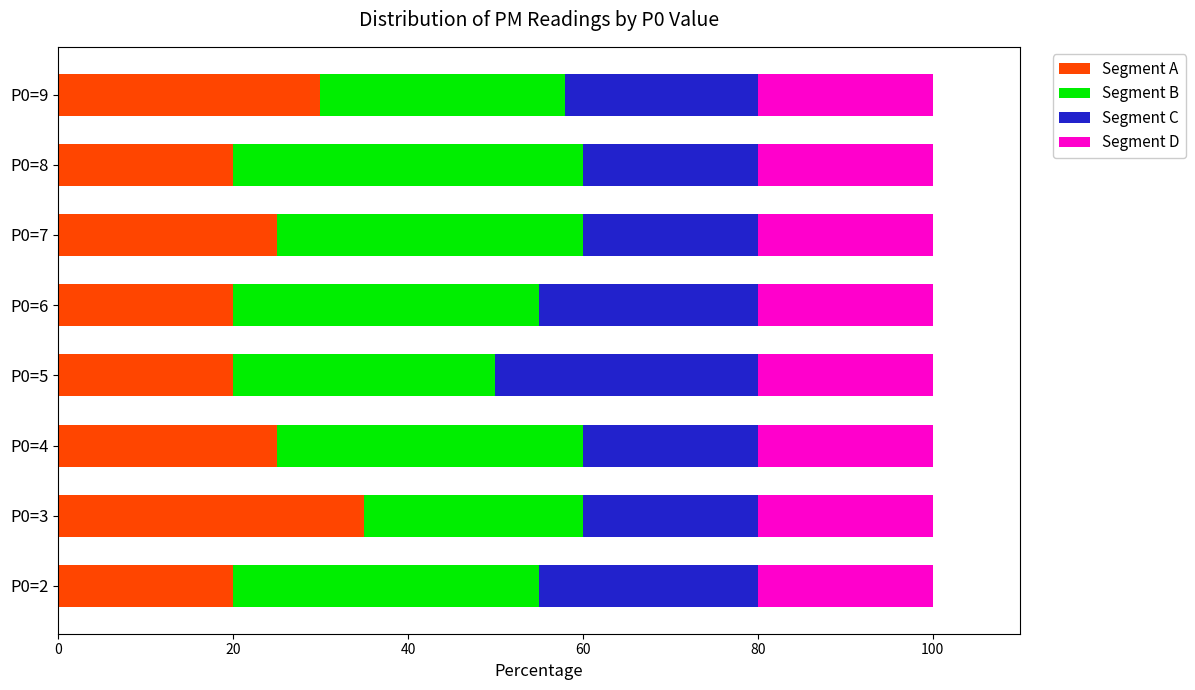

What is the highest value of the Segment A series?

35